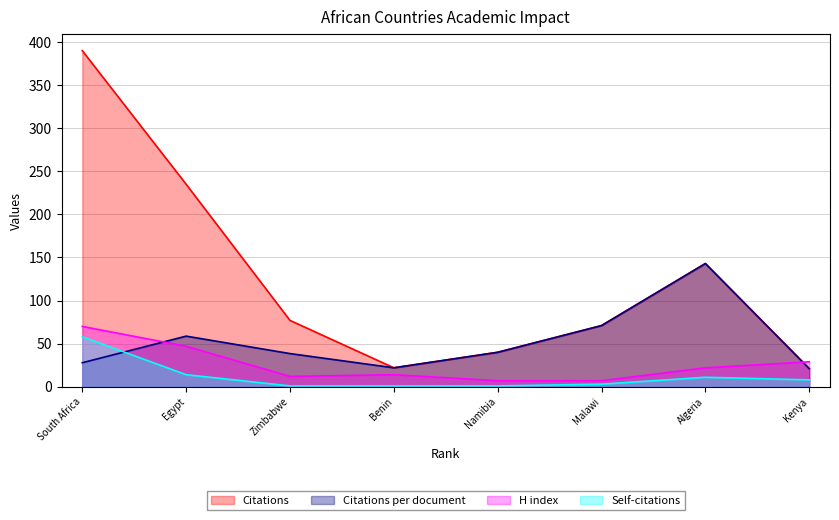

At which category does Citations per document reach its first local valley?

Benin